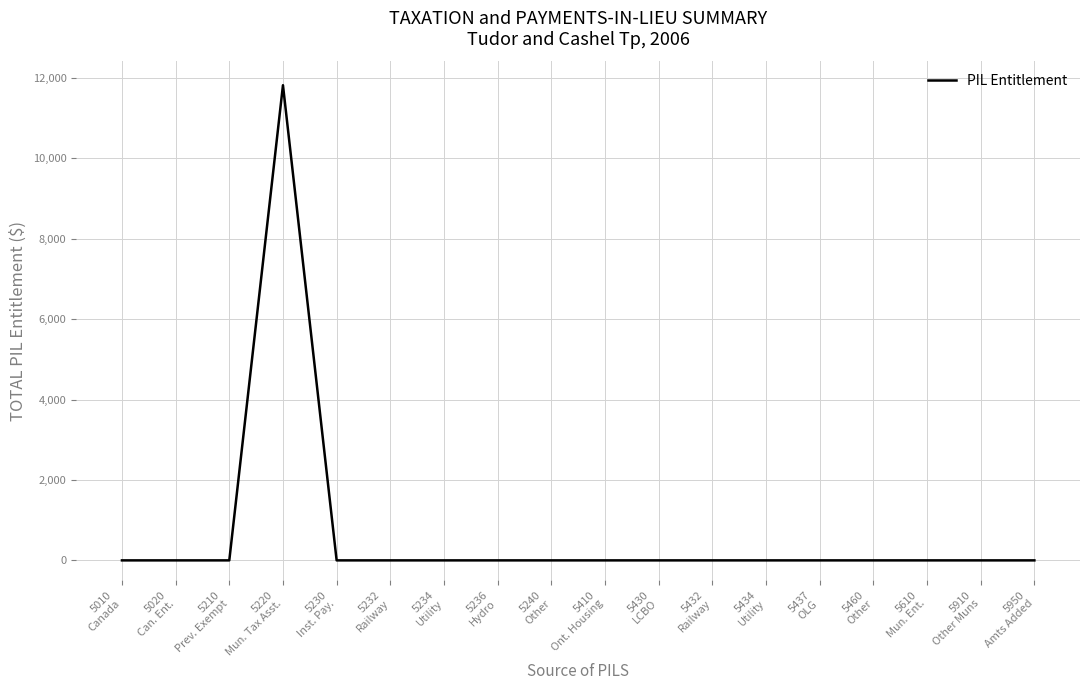

What is the difference between the maximum and minimum values?

11819